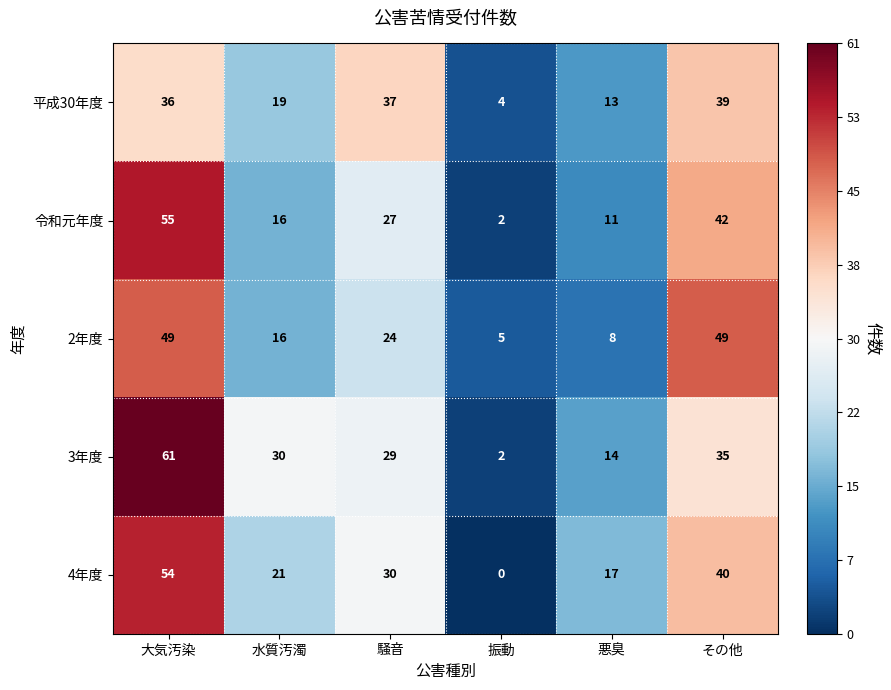

Read the 4年度 value at 水質汚濁.

21